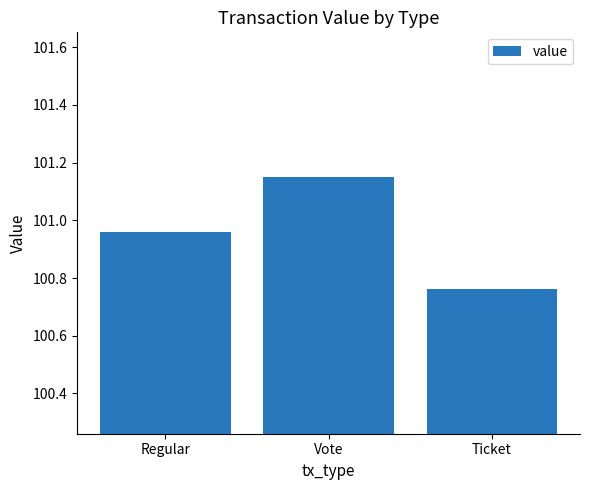

Does the chart contain stacked bars?

No